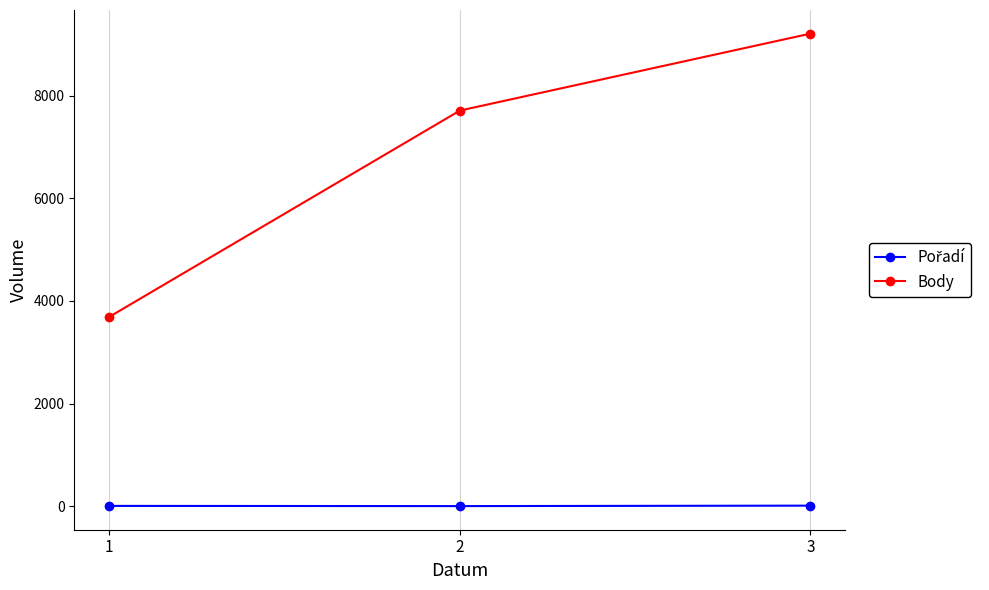

At which category is the sum across all series the highest?

3